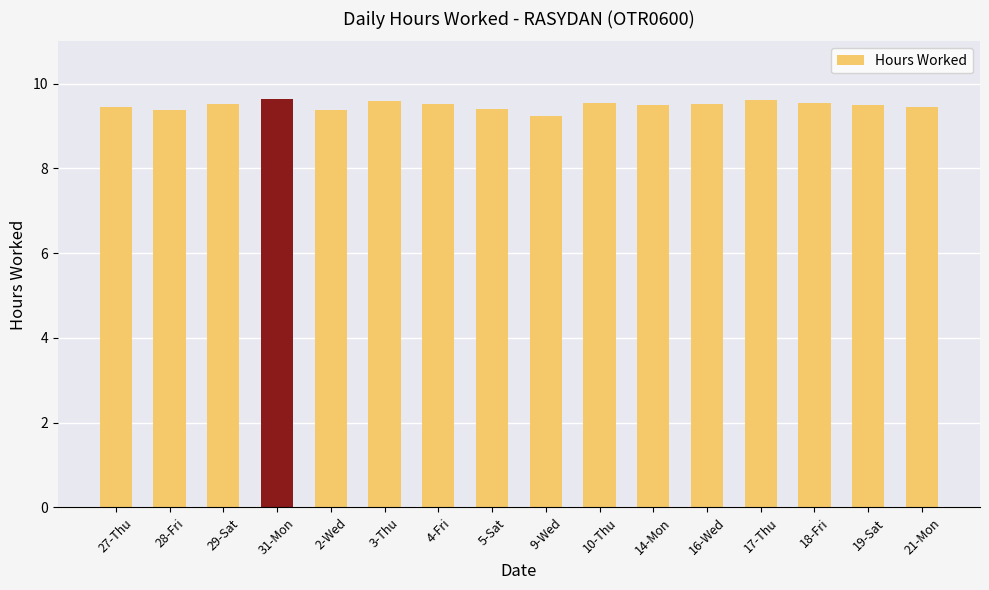

The value at 27-Thu is 4.2. True or false?

False